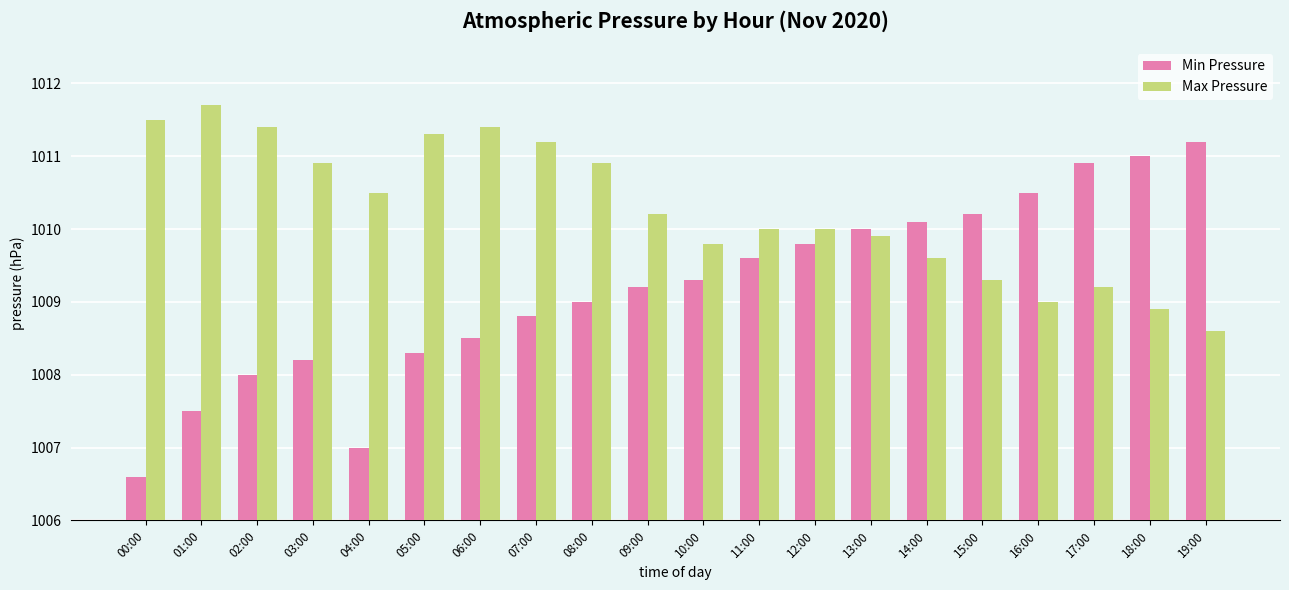

Which series has the widest spread of values?

Min Pressure